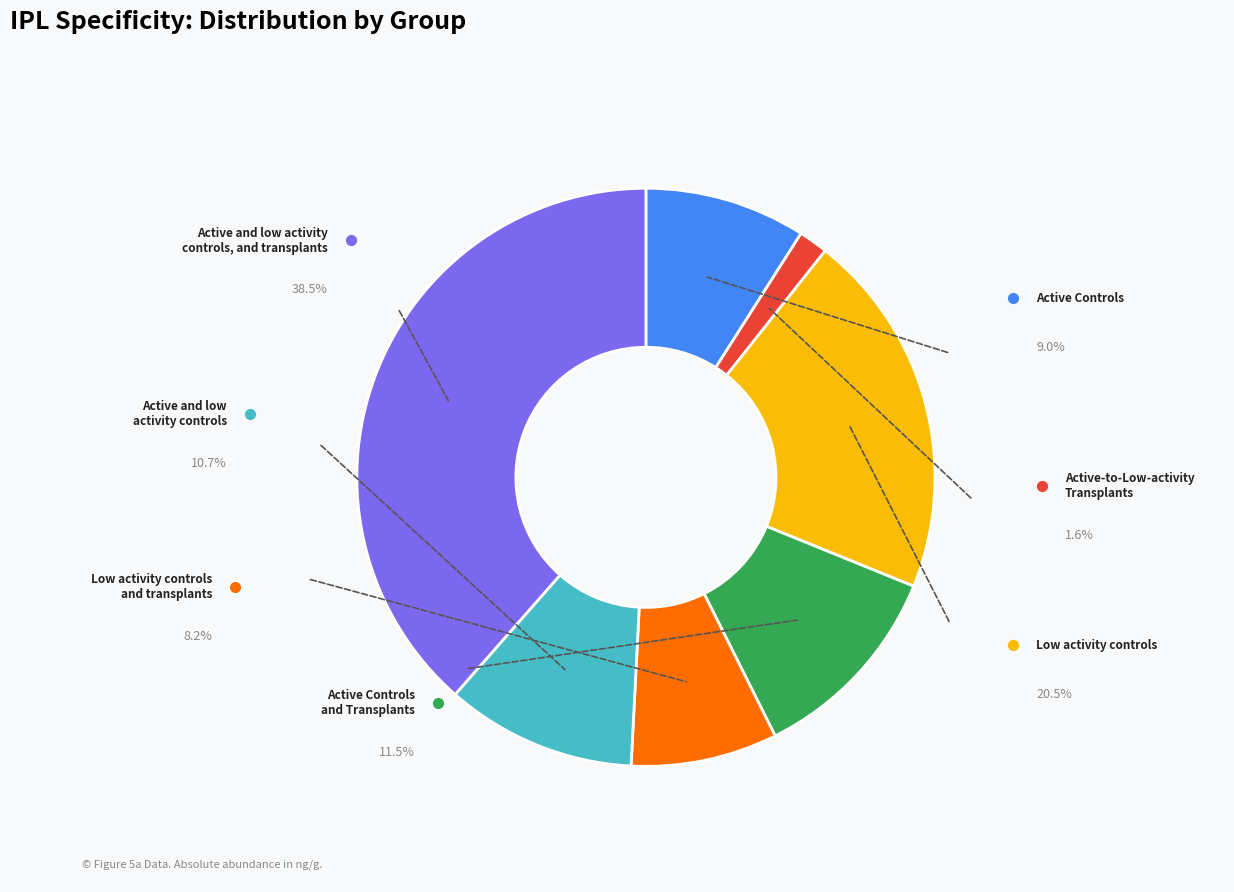

To the nearest percent, what percentage of the pie is Low activity controls and transplants?

8%